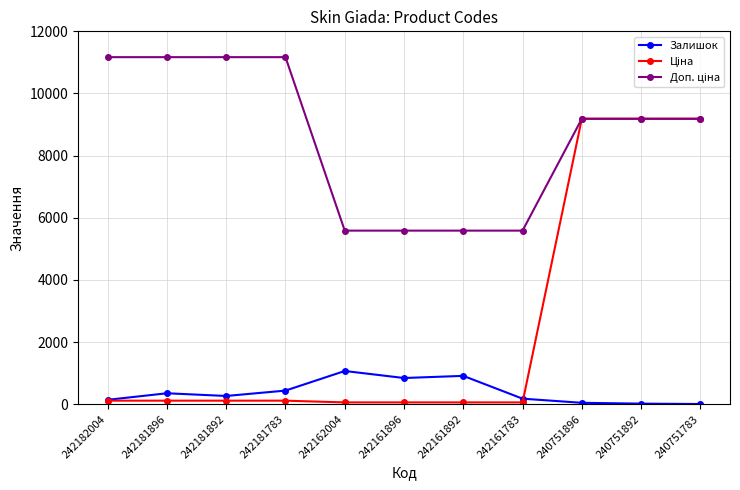

True or false: Залишок has more than 1 points higher than both neighbors.

True